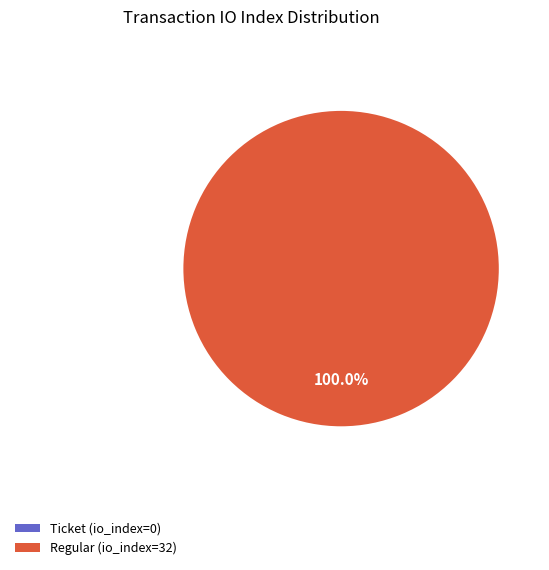

How many segments does this pie chart have?

2